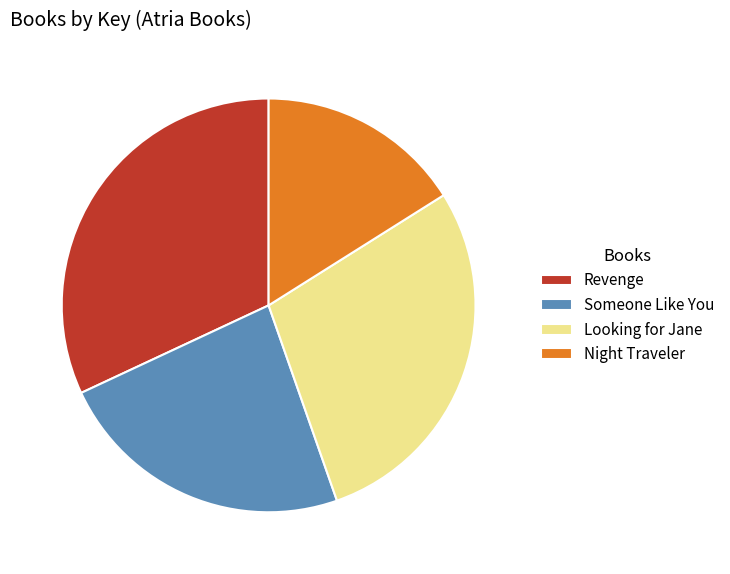

Which slice is the smallest?

Night Traveler